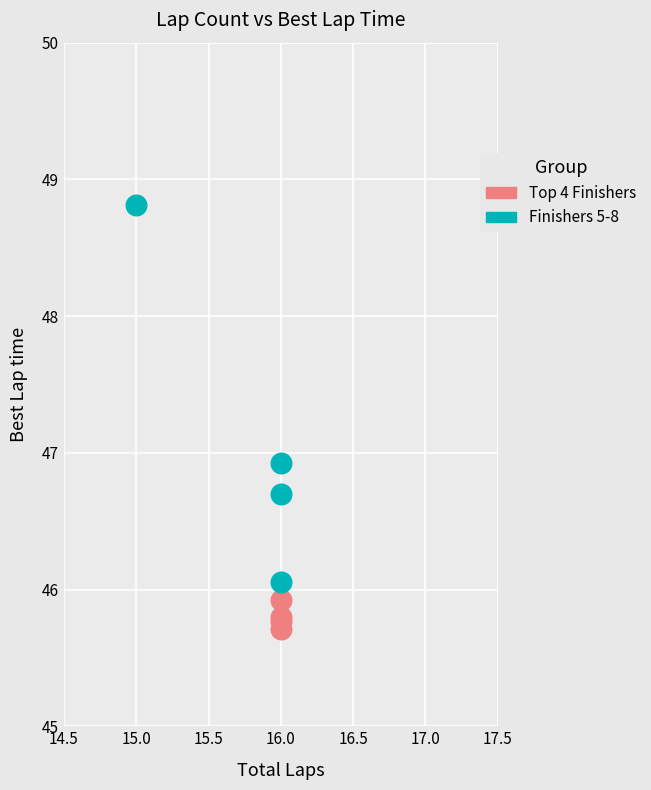

What are all the series names shown in the legend?

Top 4 Finishers, Finishers 5-8